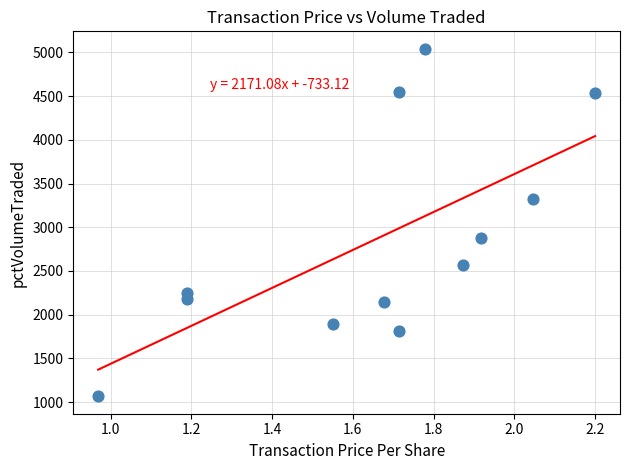

What Y value in the scatter plot is closest to 3054?

2880